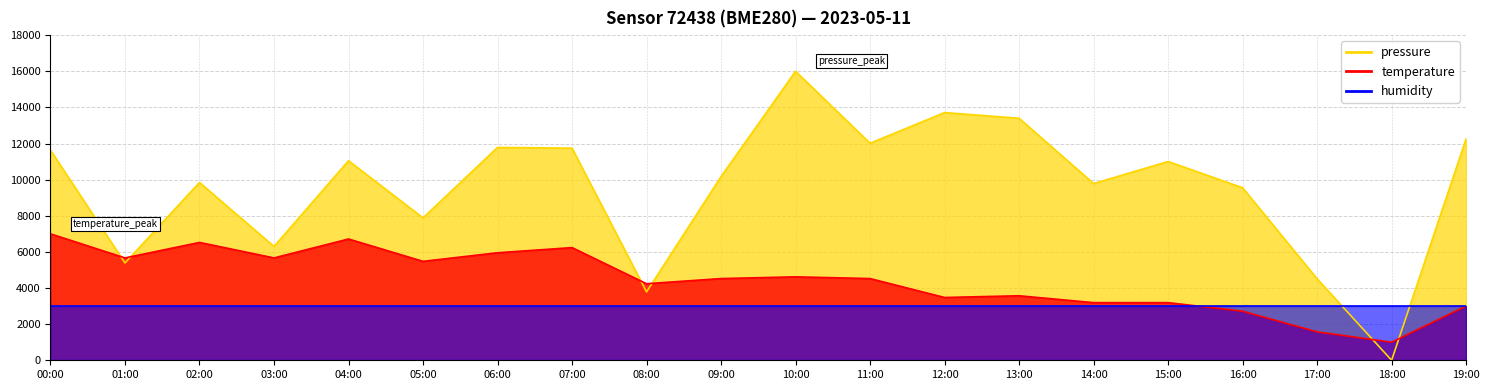

What is the value of the pressure point at the 11th from the left?

16000.0